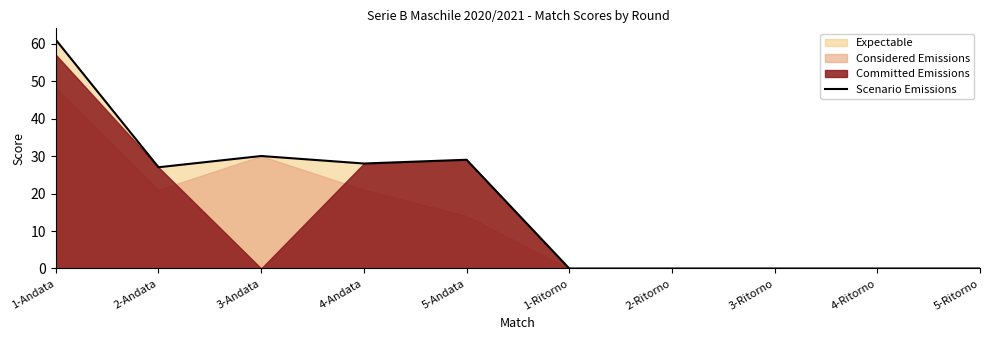

Reading right to left, what are all the values shown in this chart?

0	0	0	0	0	29	28	30	27	61